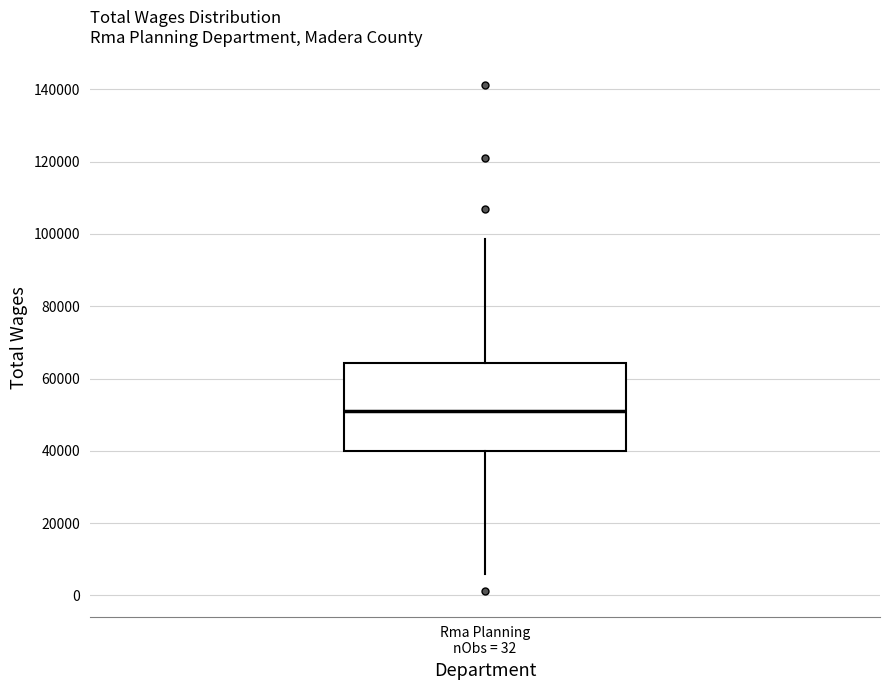

Read this box plot against the y-axis: the position of the median line, the range covered by the box, and the ends of both whiskers. The values are not printed on the chart, so give them approximately, as read against the axis.

median 50000, box 40000 to 64000, whiskers 6000 to 98000